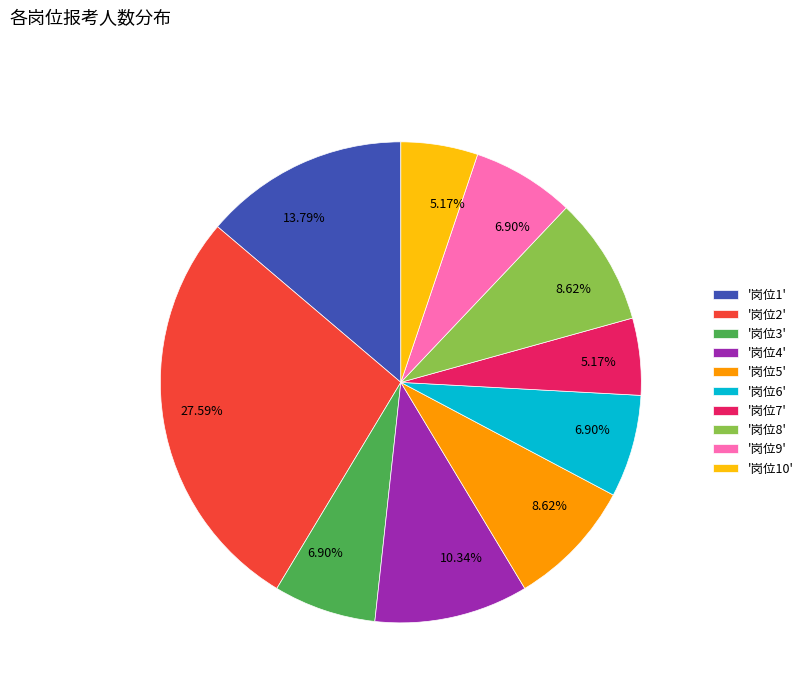

Does '岗位3' represent more than half of the total?

No